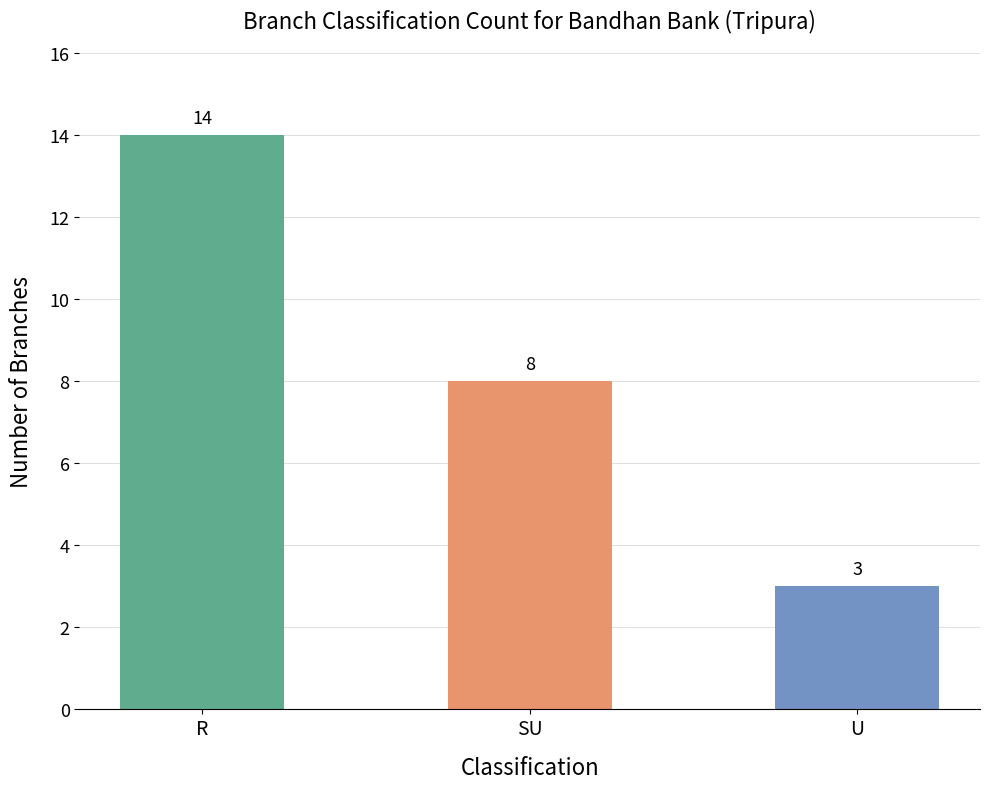

What is the label of the 3rd bar from the left?

U